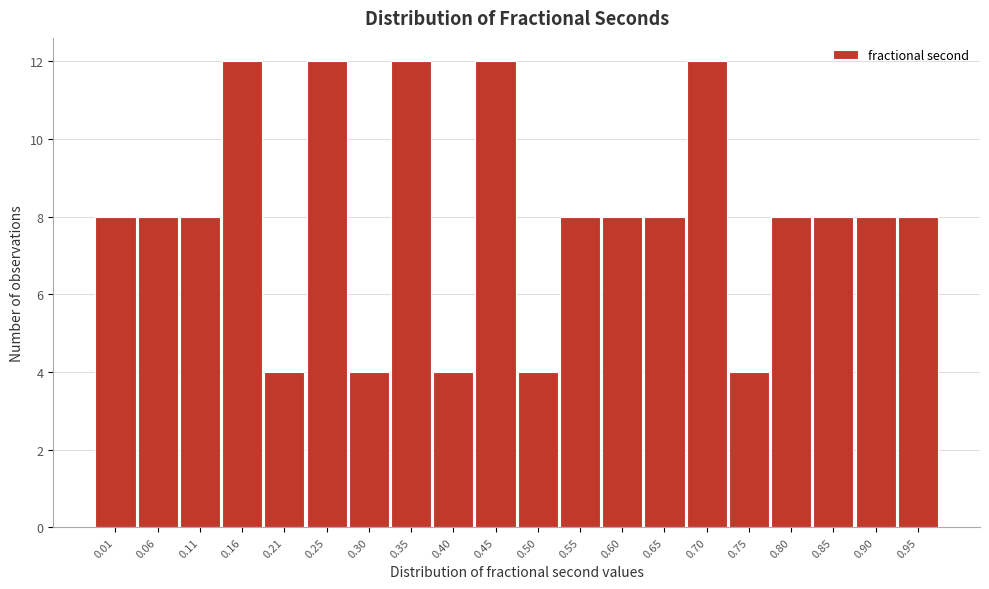

Reading left to right, what are all the values shown in this chart?

0.01=8	0.06=8	0.11=8	0.16=12	0.21=4	0.25=12	0.30=4	0.35=12	0.40=4	0.45=12	0.50=4	0.55=8	0.60=8	0.65=8	0.70=12	0.75=4	0.80=8	0.85=8	0.90=8	0.95=8